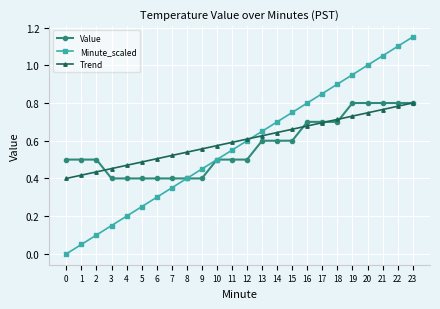

Which series has the widest spread of values?

Minute_scaled